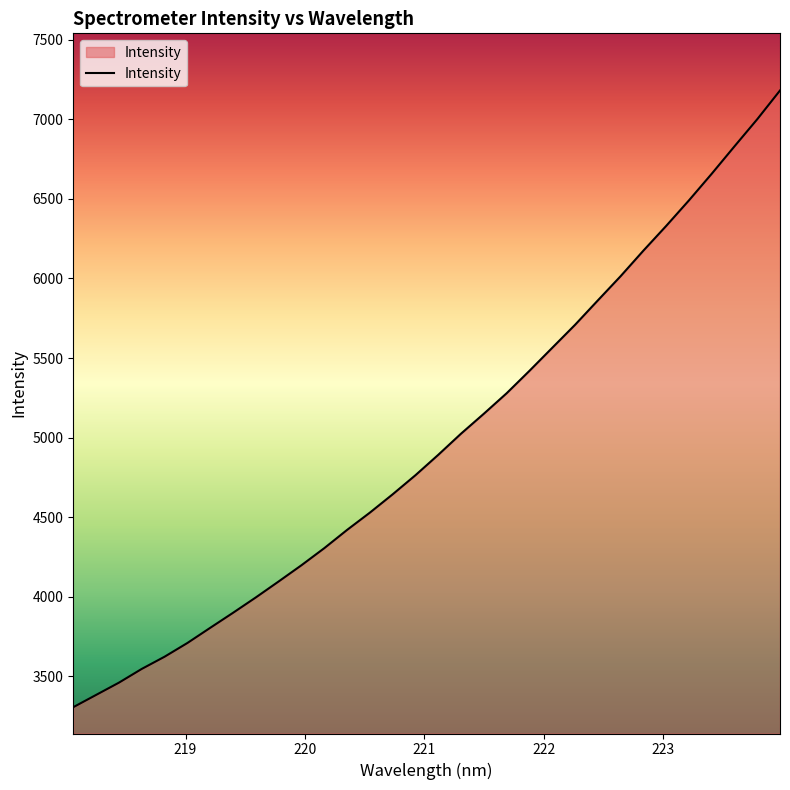

What is the greatest value displayed?

7180.6